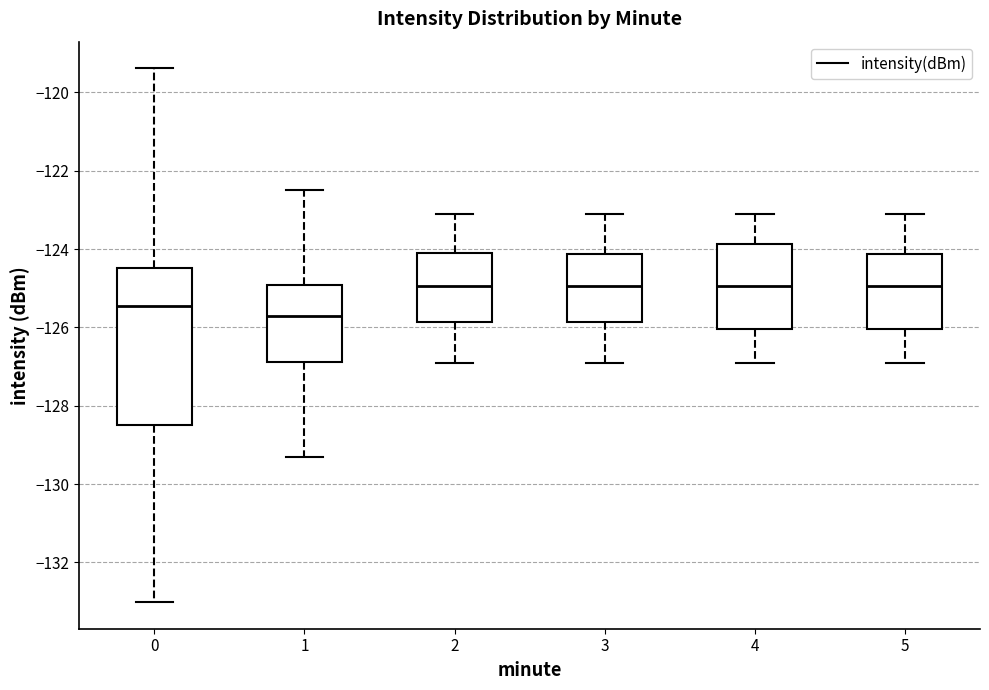

Reading left to right, transcribe this box plot: for each box, give where its median line is, the range the box spans, and where its two whiskers end, as read against the y-axis. The values are not printed on the chart, so give them approximately, as read against the axis.

0: median -125.4, box -128.4 to -124.4, whiskers -133.0 to -119.4
1: median -125.8, box -126.8 to -125.0, whiskers -129.4 to -122.4
2: median -125.0, box -125.8 to -124.0, whiskers -126.8 to -123.0
3: median -125.0, box -125.8 to -124.2, whiskers -126.8 to -123.0
4: median -125.0, box -126.0 to -123.8, whiskers -126.8 to -123.0
5: median -125.0, box -126.0 to -124.2, whiskers -126.8 to -123.0